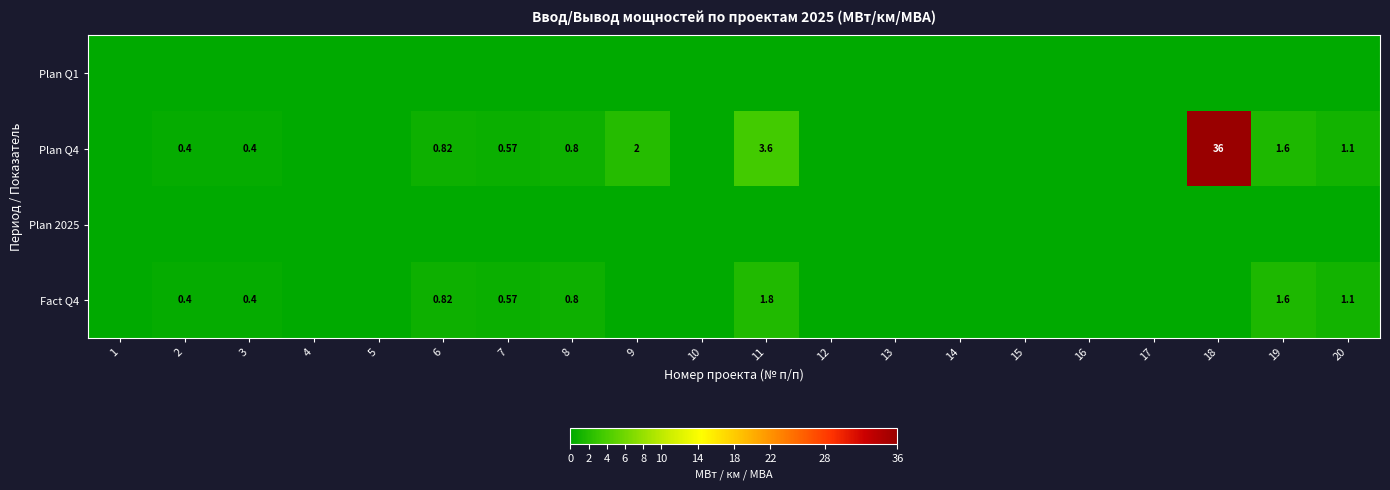

How many values in Fact Q4 are above zero?

8